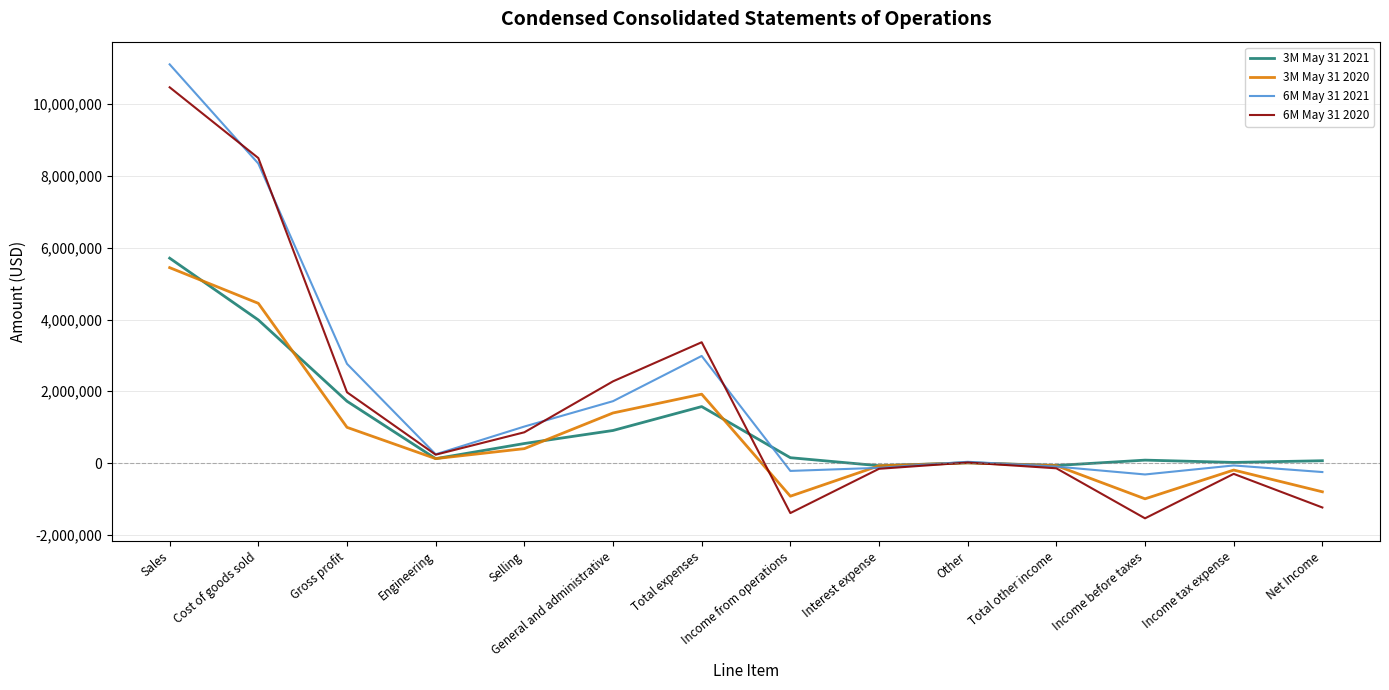

Which label corresponds to the smallest value in the chart?

Income before taxes